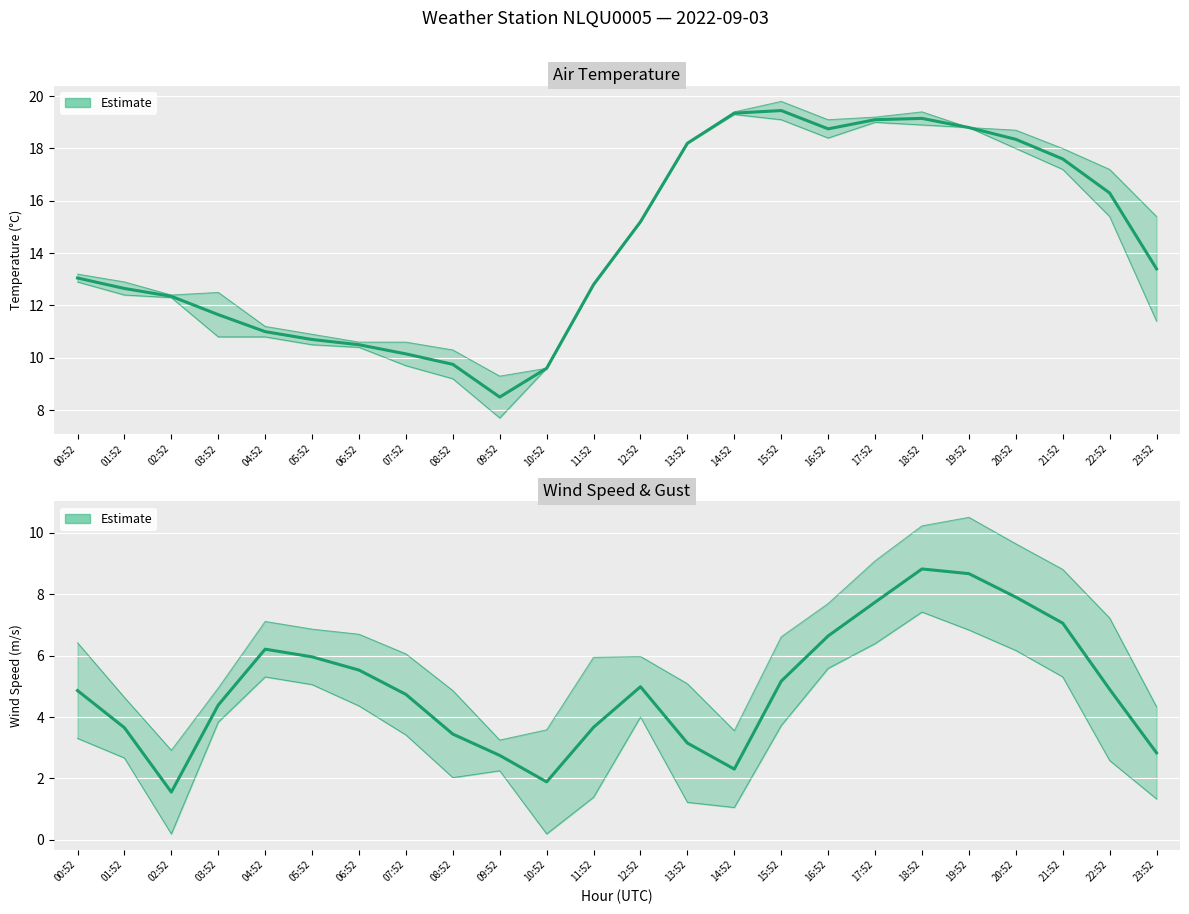

What is the difference between the values at 21:52 and 17:52?

0.7